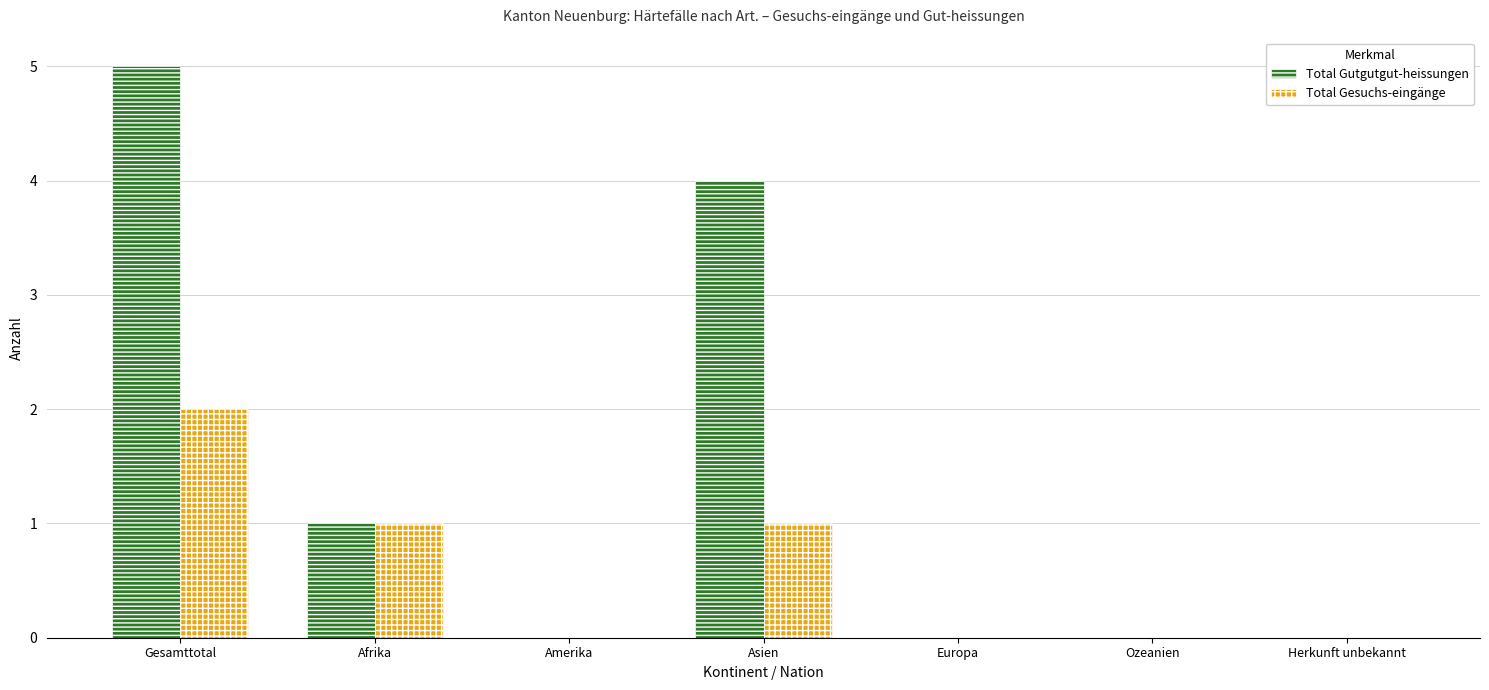

What is the average value of the Total Gesuchs-eingänge series?

1